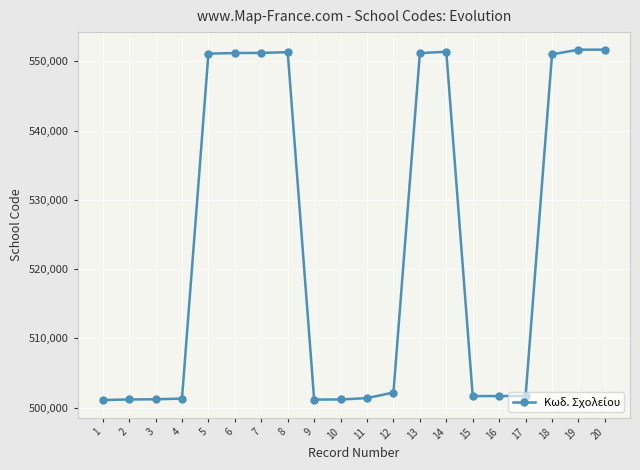

The value at 14 is 275043. True or false?

False